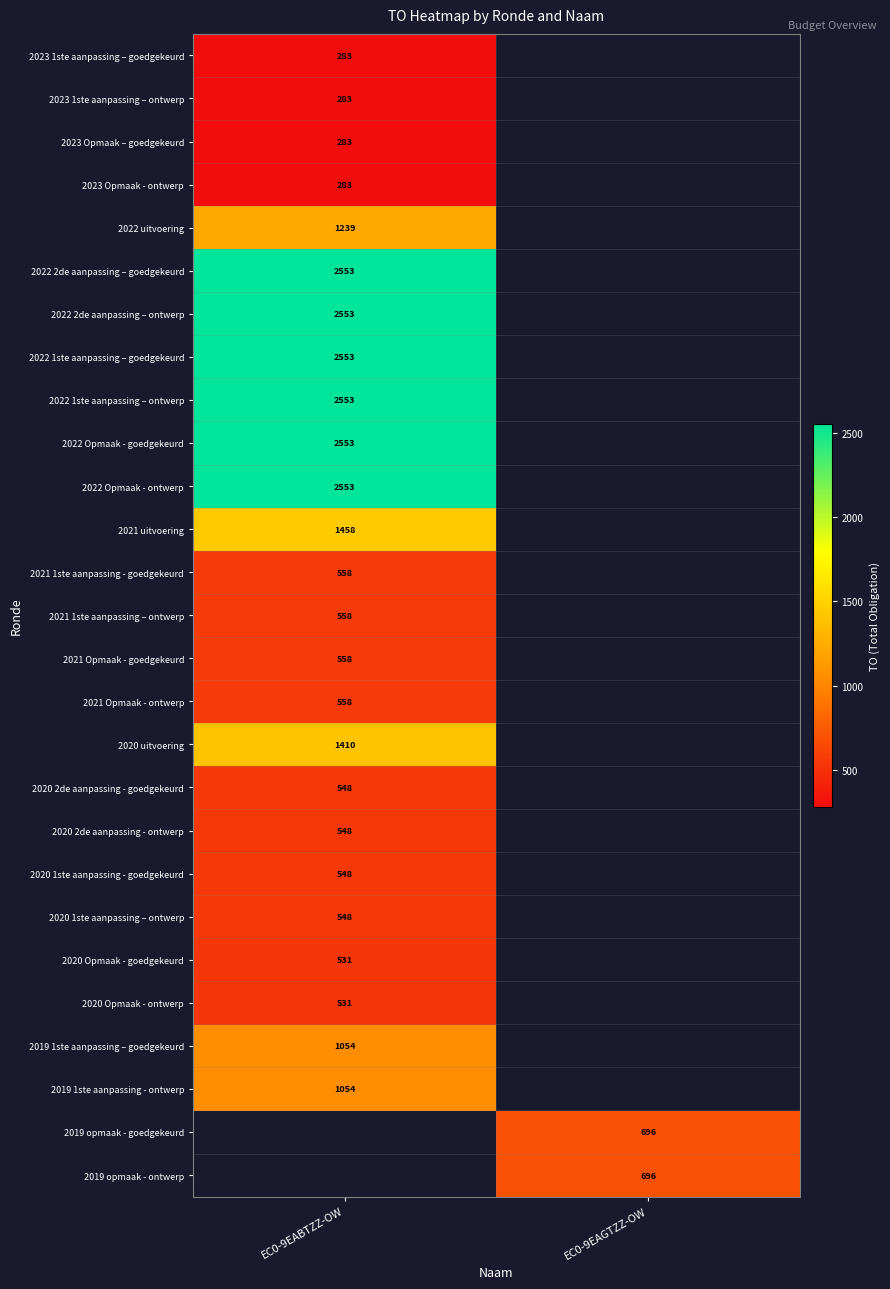

The value of 2019 opmaak - goedgekeurd at EC0-9EAGTZZ-OW is 452. True or false?

False